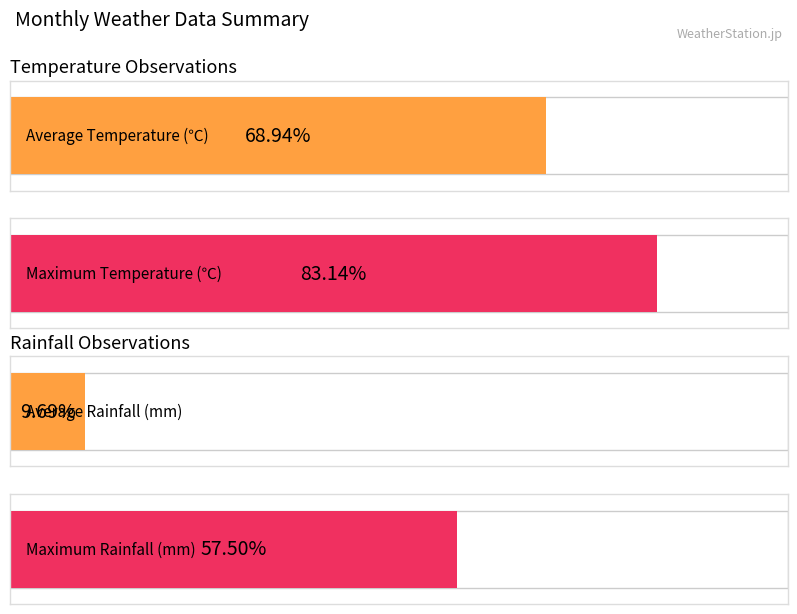

Which series has the largest total across all categories?

Temperature (C)